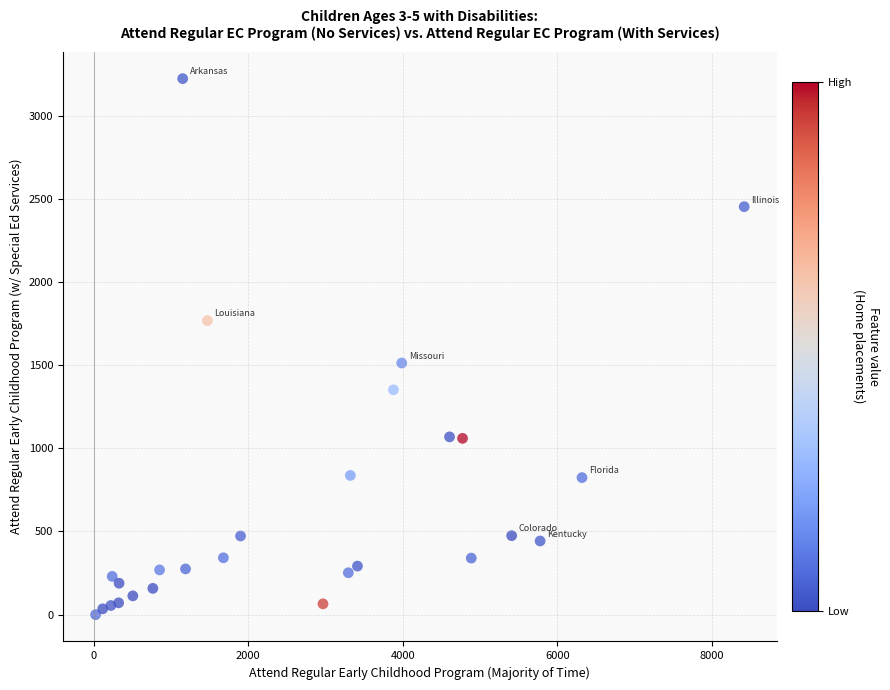

What Y value in the scatter plot is closest to 1611?

1513